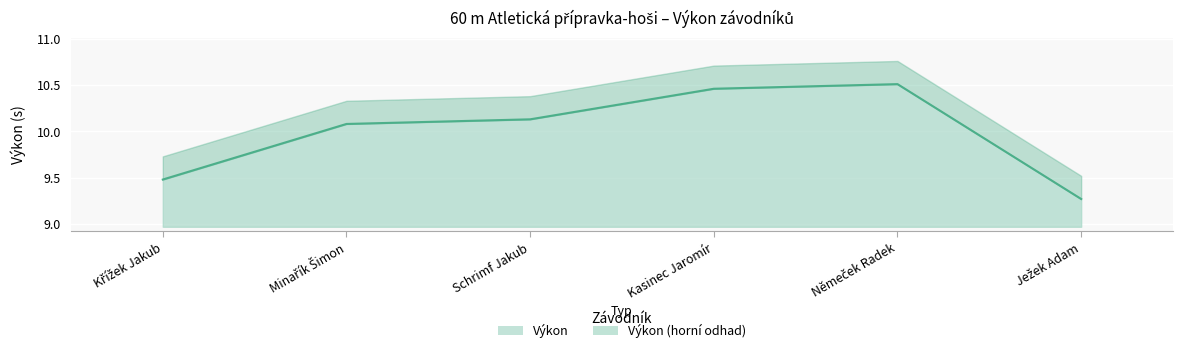

Approximately how many times larger is the value at Kasinec Jaromír compared to Minařík Šimon?

1.0